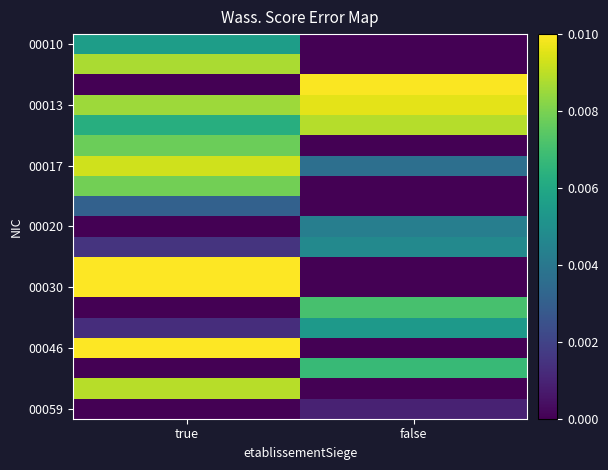

At how many categories does at least one series exceed 0?

2